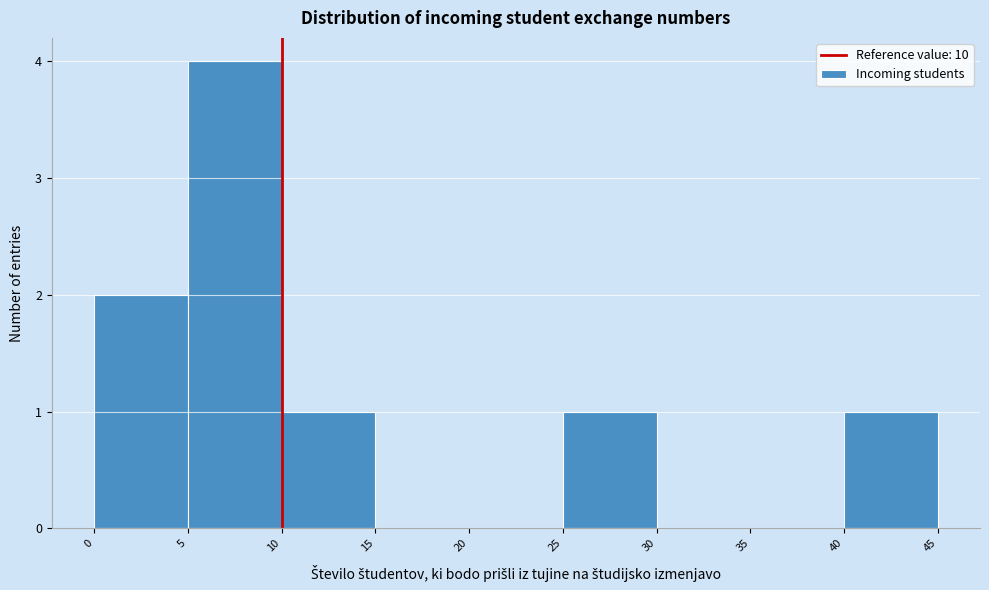

Reading left to right, list every bar in this chart as the range it spans on the x-axis followed by its height. The values are not printed on the chart, so give them approximately, as read against the axis.

0 to 5: 2
5 to 10: 4
10 to 15: 1
15 to 20: 0
20 to 25: 0
25 to 30: 1
30 to 35: 0
35 to 40: 0
40 to 45: 1